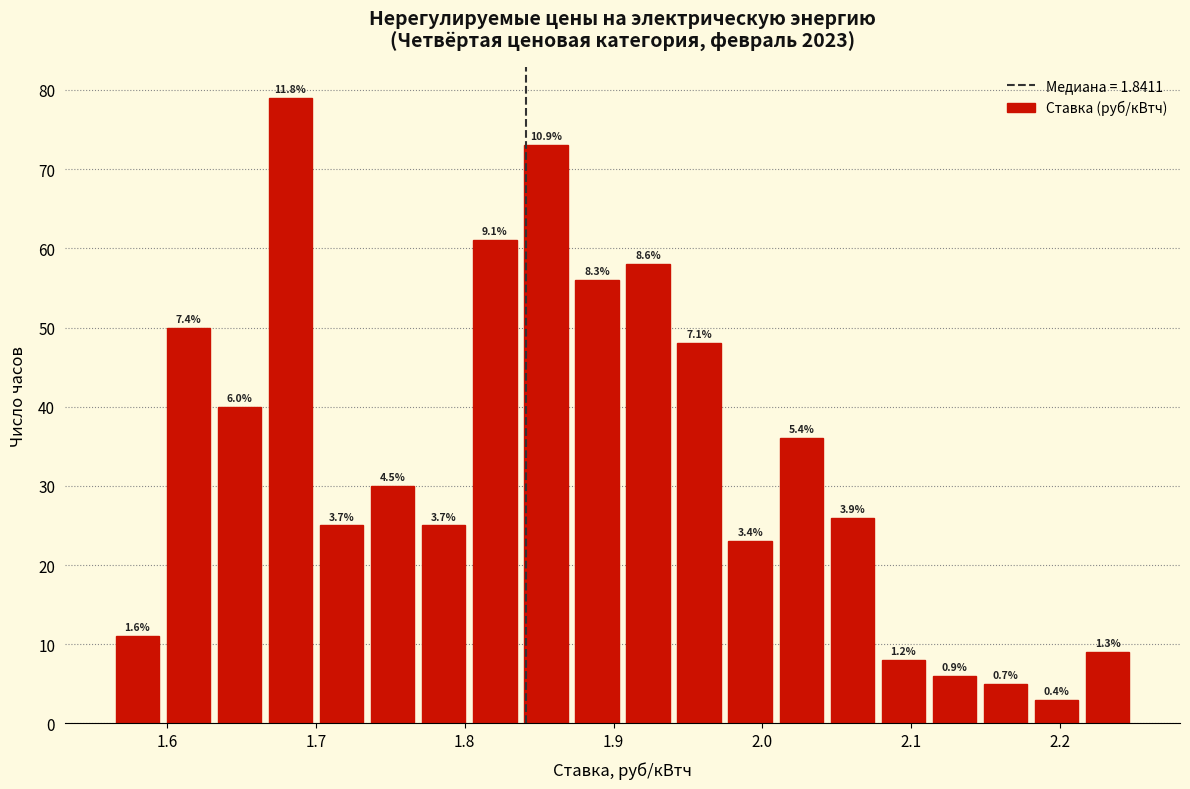

Read against the x-axis, roughly where is the centre of the tallest bar?

1.68